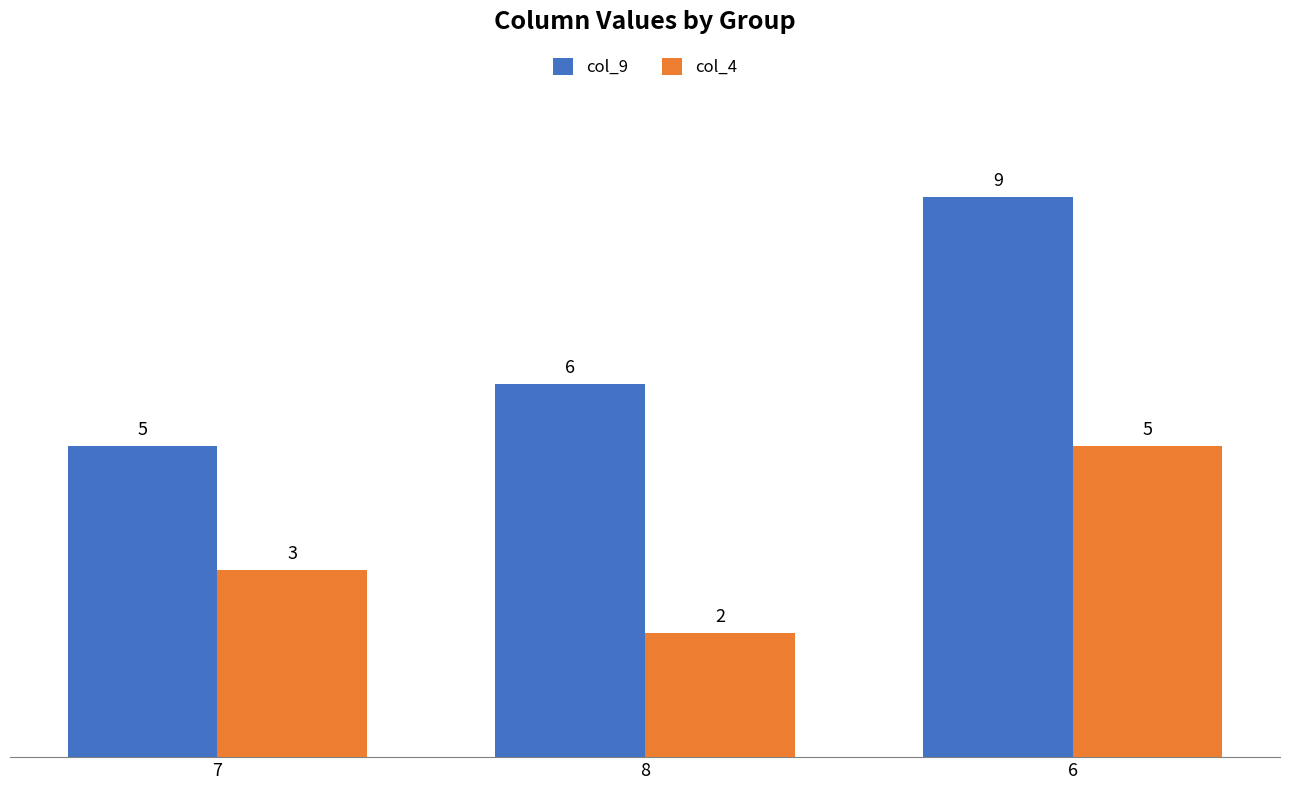

Between 7 and 6, which series saw the biggest shift?

col_9